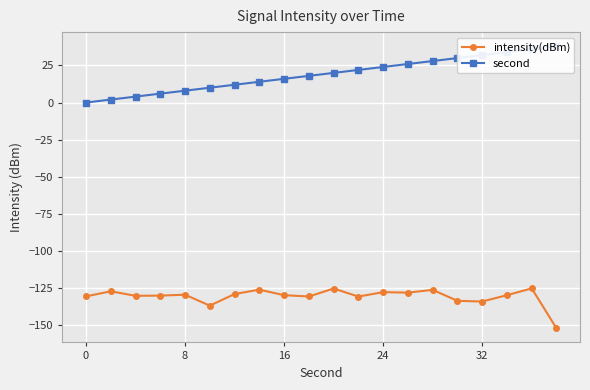

True or false: intensity(dBm) and second cross at least once.

False